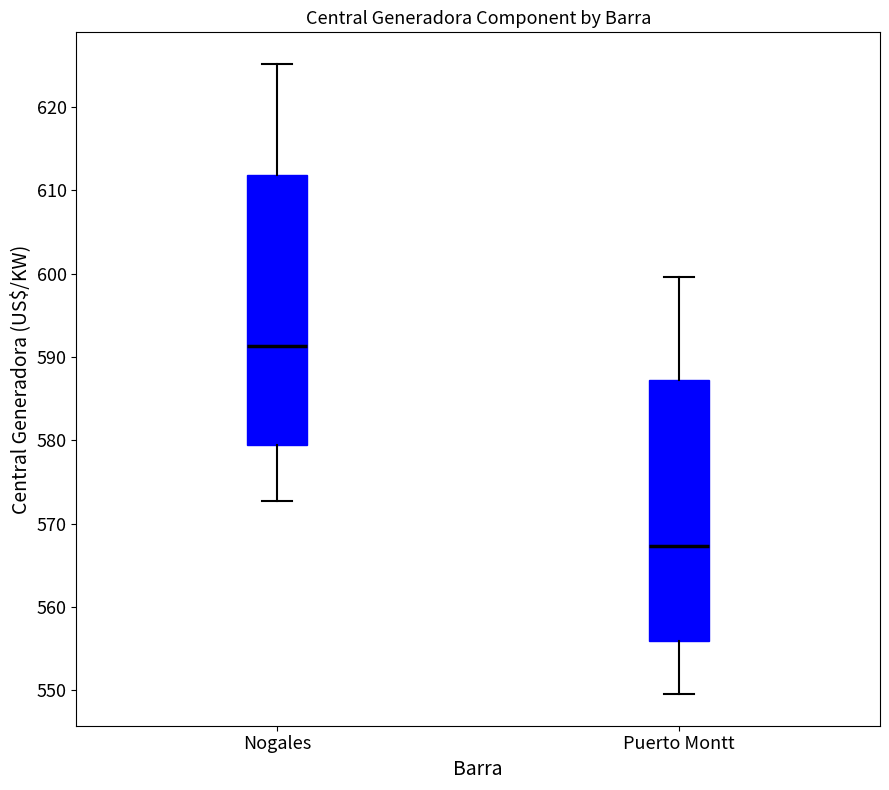

Which box has the lowest median line?

Puerto Montt